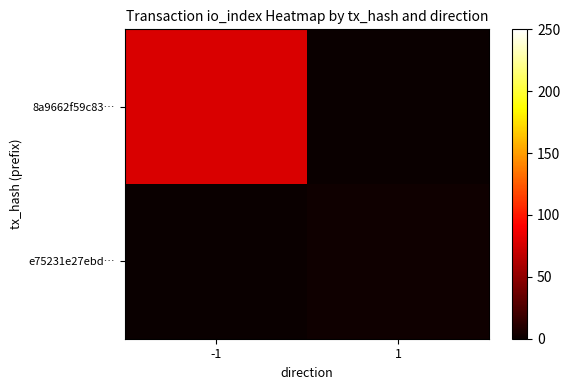

At how many categories does at least one series exceed 40?

1